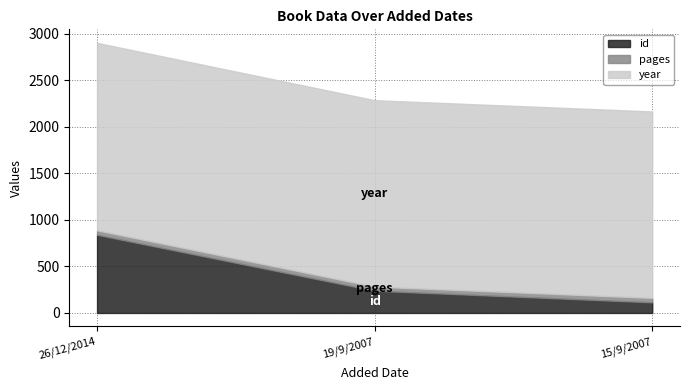

What is the lowest value of the id series?

114